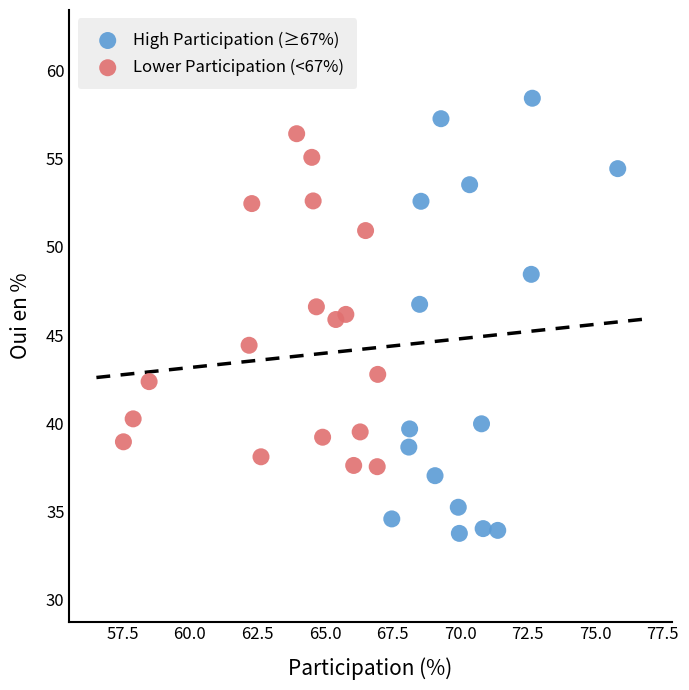

Which series has the widest spread of Y values?

High Participation (≥67%)